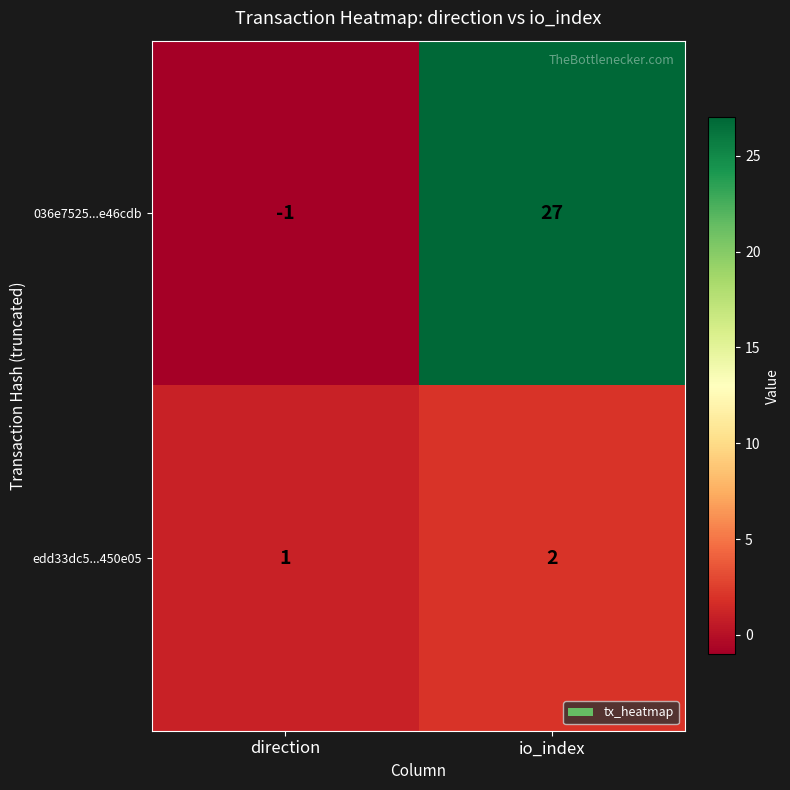

At which label does 036e7525...e46cdb reach its peak?

io_index